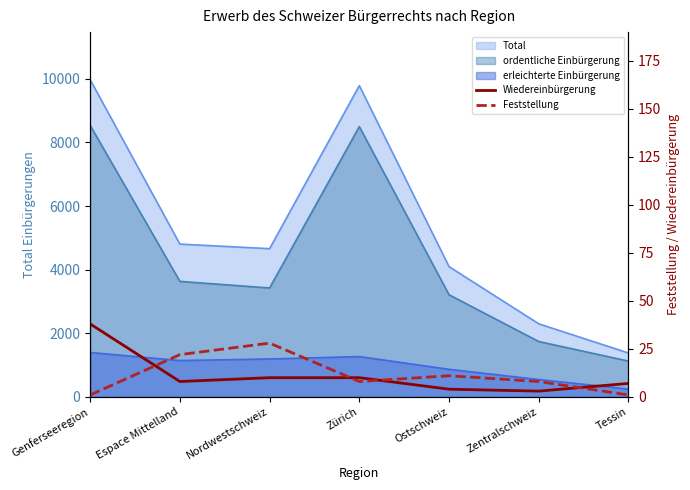

In Feststellung, how many points are lower than both neighbors (excluding endpoints)?

1